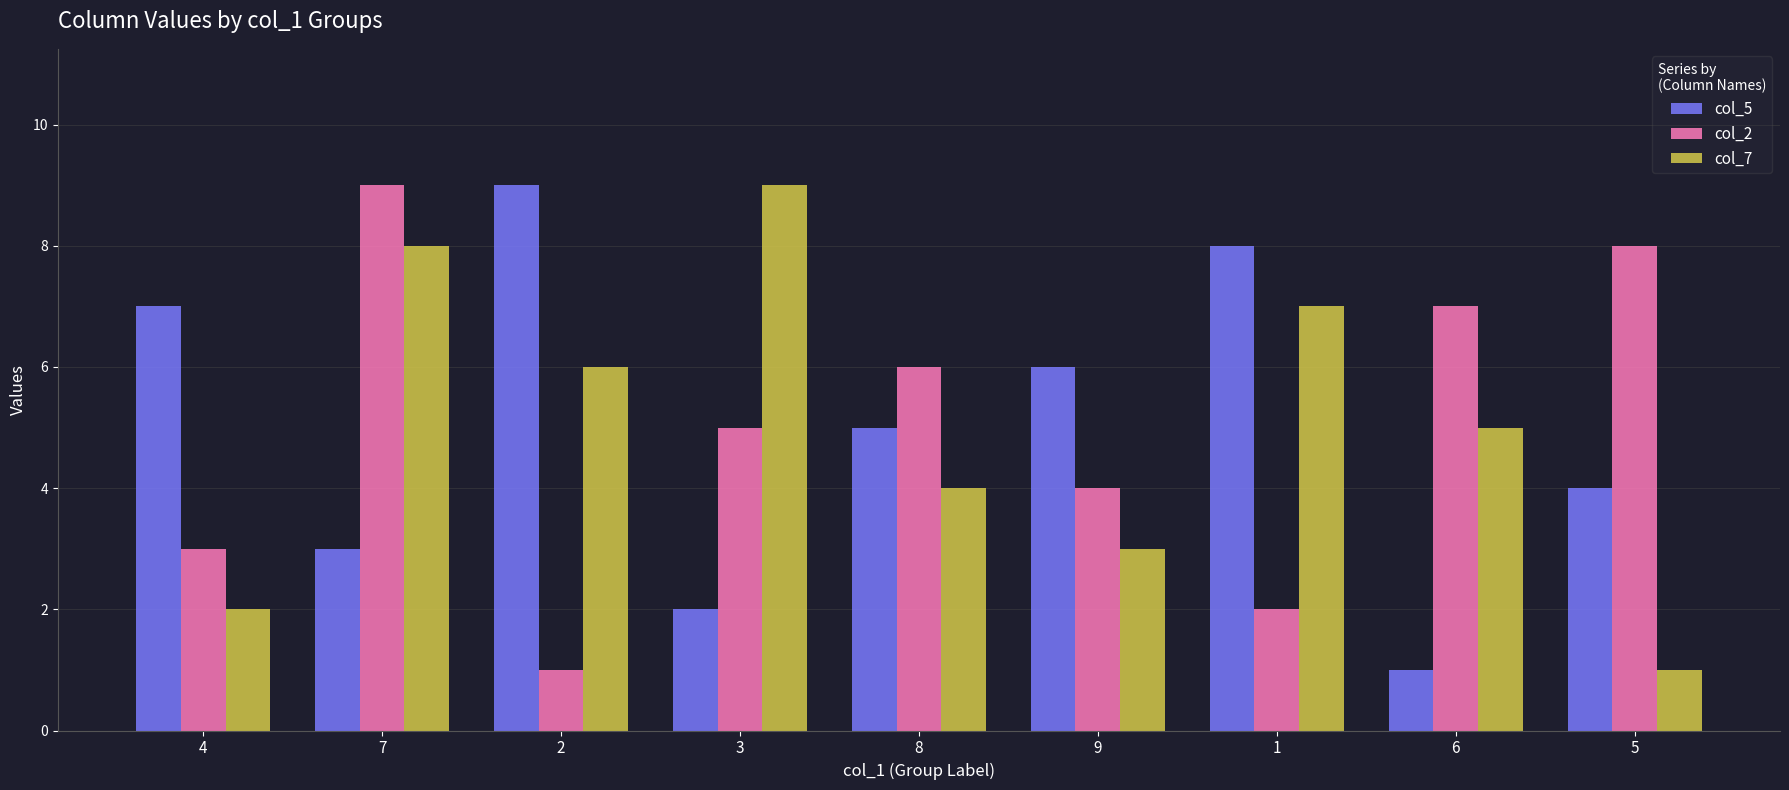

Reading right to left, transcribe all the data shown in this chart.

col_5: 5=4	6=1	1=8	9=6	8=5	3=2	2=9	7=3	4=7
col_2: 5=8	6=7	1=2	9=4	8=6	3=5	2=1	7=9	4=3
col_7: 5=1	6=5	1=7	9=3	8=4	3=9	2=6	7=8	4=2